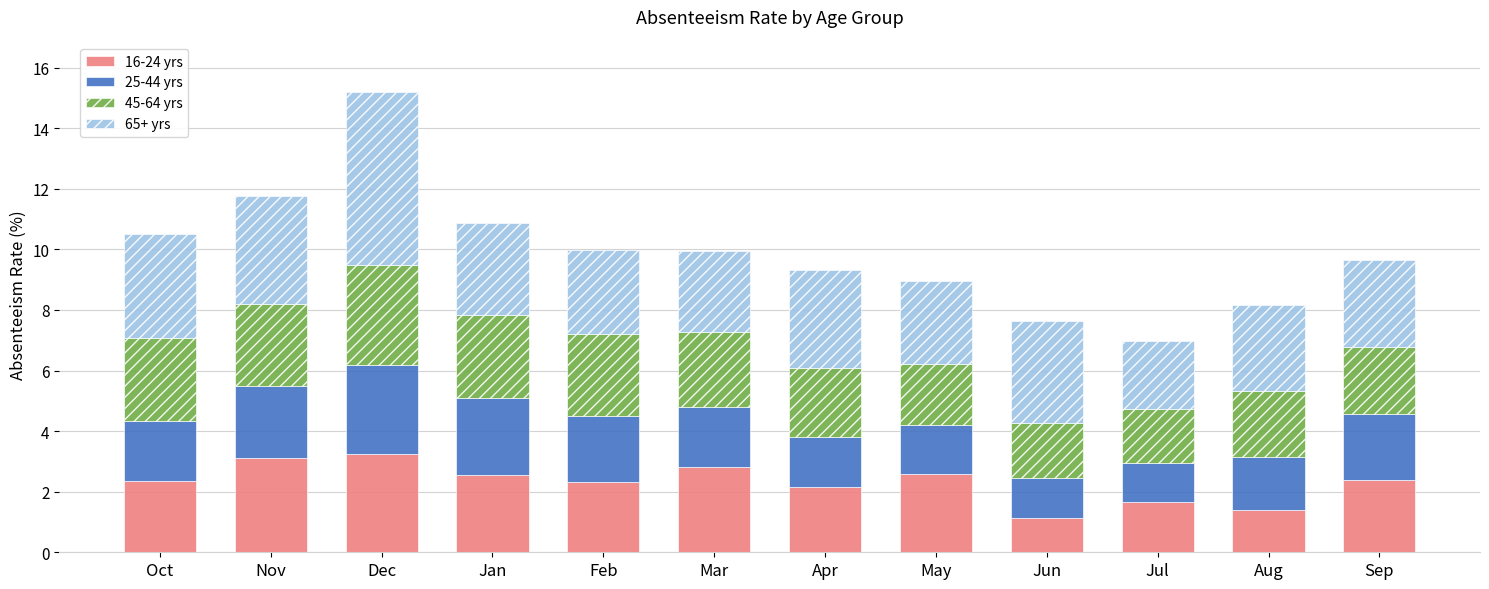

Read the 16-24 yrs value at Nov.

3.1